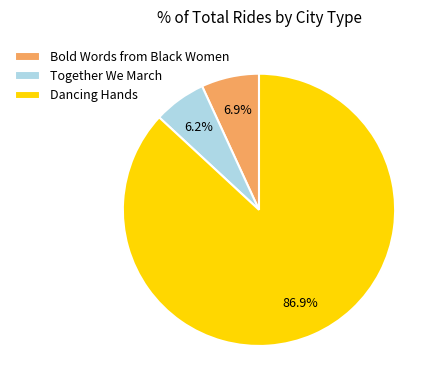

True or false: Dancing Hands accounts for 87% of the total.

True